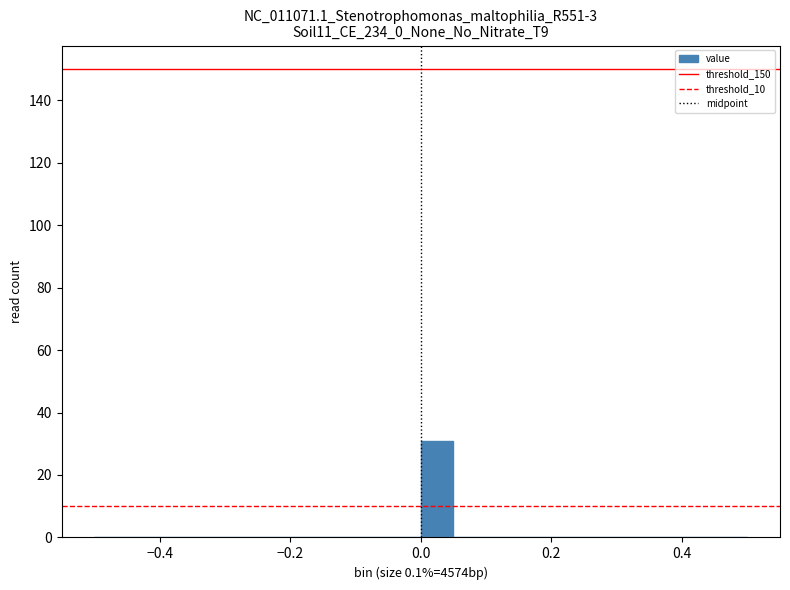

Read against the x-axis, roughly where is the centre of the tallest bar?

0.02